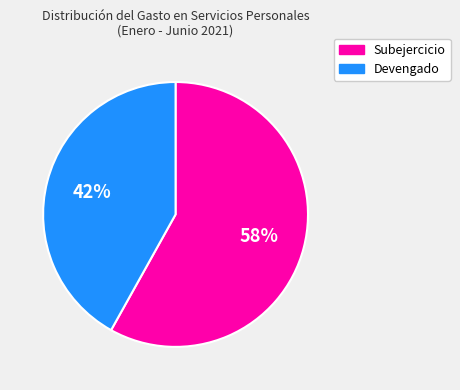

What is the ratio of the value at Subejercicio to the value at Devengado?

1.4